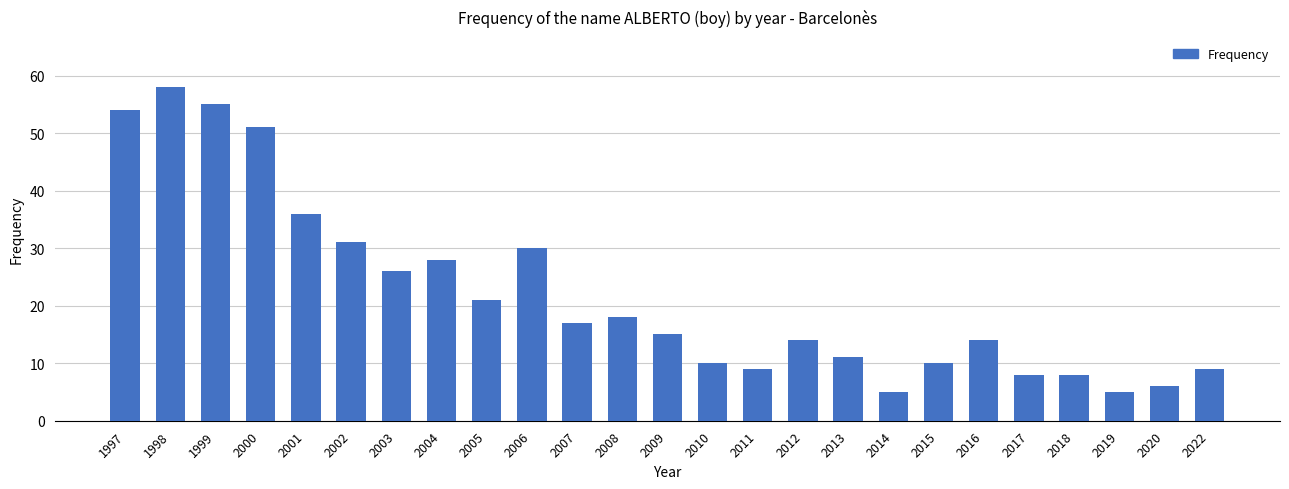

Which has a higher value, 2010 or 2004?

2004